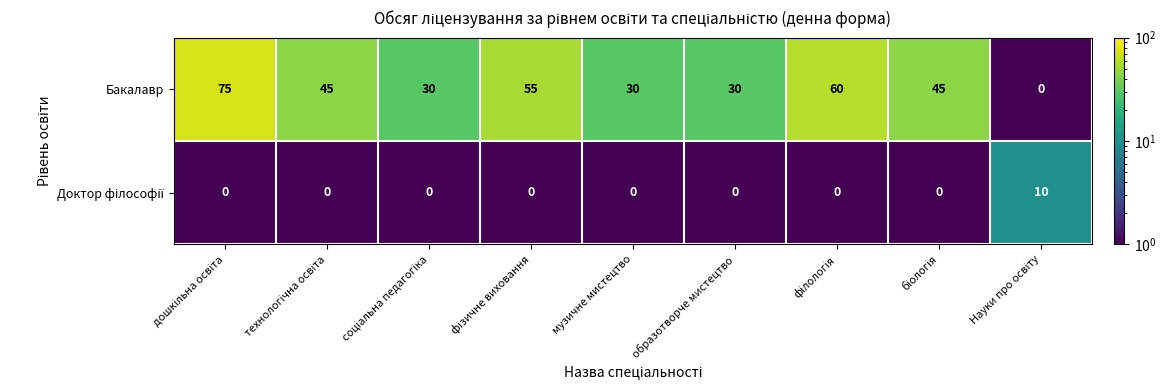

What is the difference between the maximum and minimum values in the Бакалавр series?

75